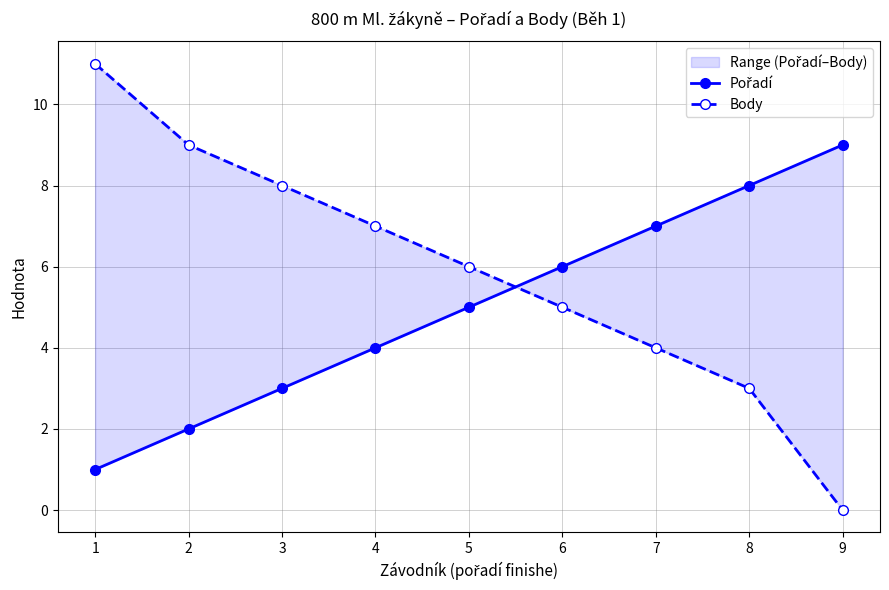

Reading left to right, transcribe all the data shown in this chart.

Pořadí: 1=1	2=2	3=3	4=4	5=5	6=6	7=7	8=8	9=9
Body: 1=11	2=9	3=8	4=7	5=6	6=5	7=4	8=3	9=0